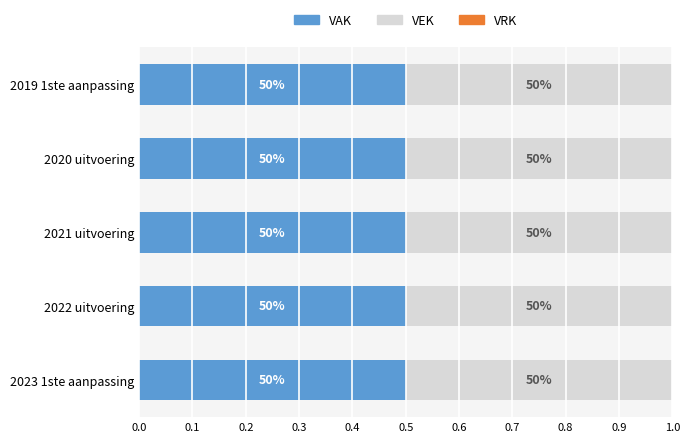

What is the label of the 5th bar from the right?

2023 1ste aanpassing